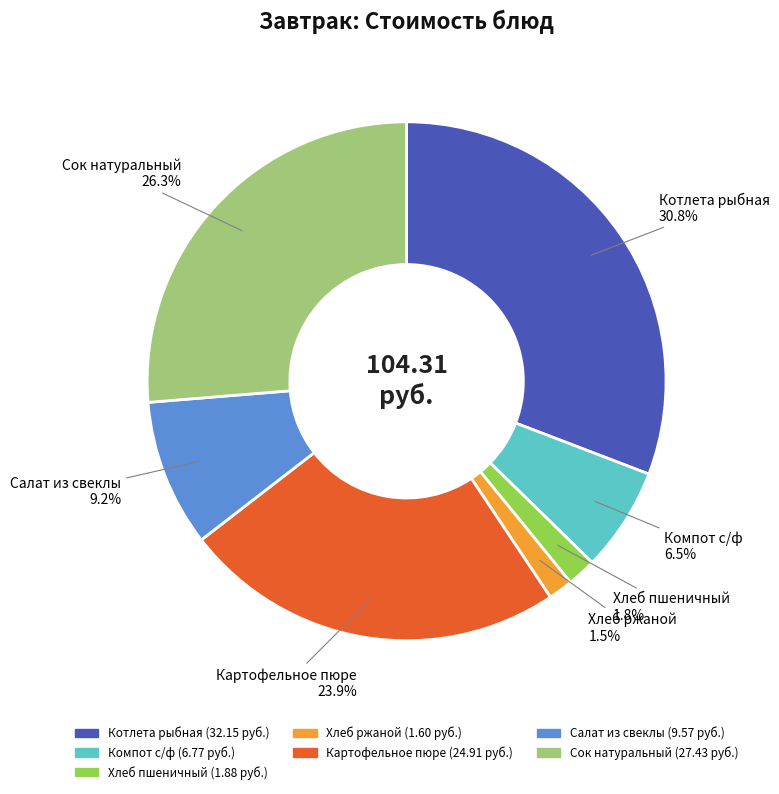

How many segments does this pie chart have?

7